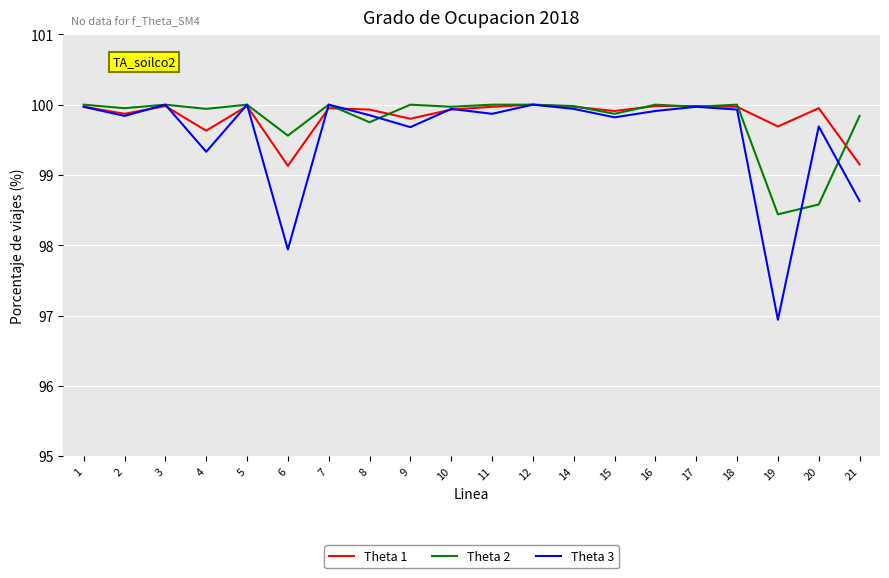

Where is Theta 2 nearest to the value 99?

20